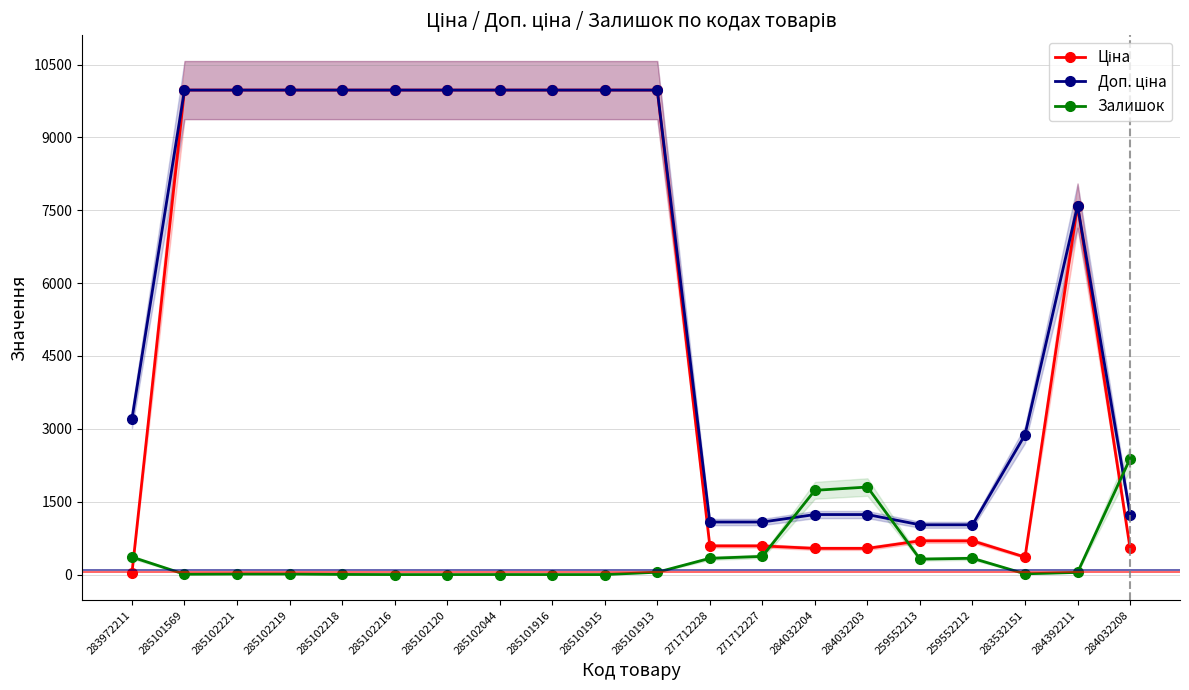

What is the highest value of the Доп. ціна series?

9975.0